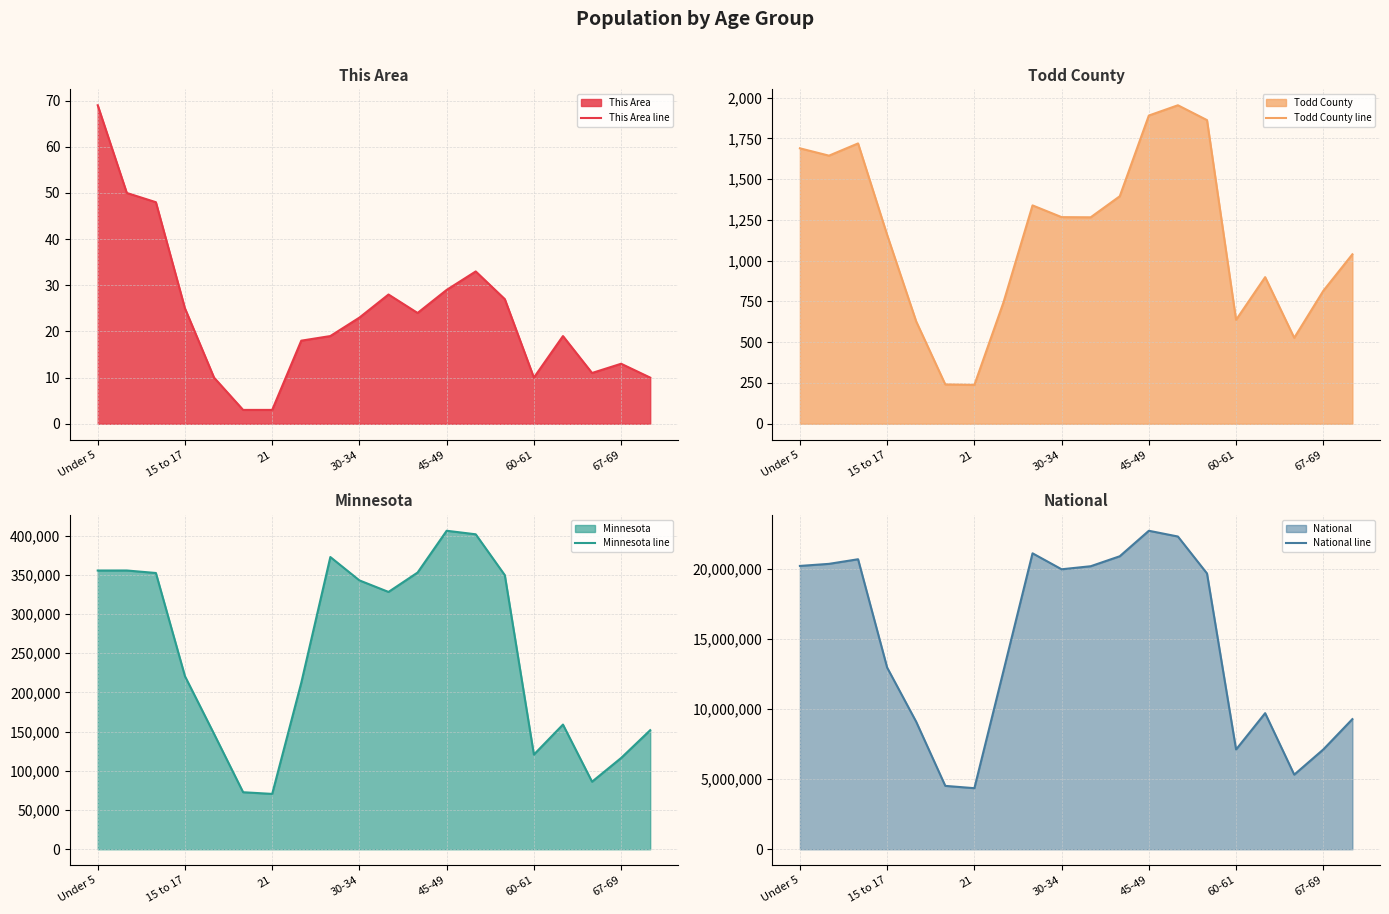

What is the sum of all Minnesota line values?

4975231